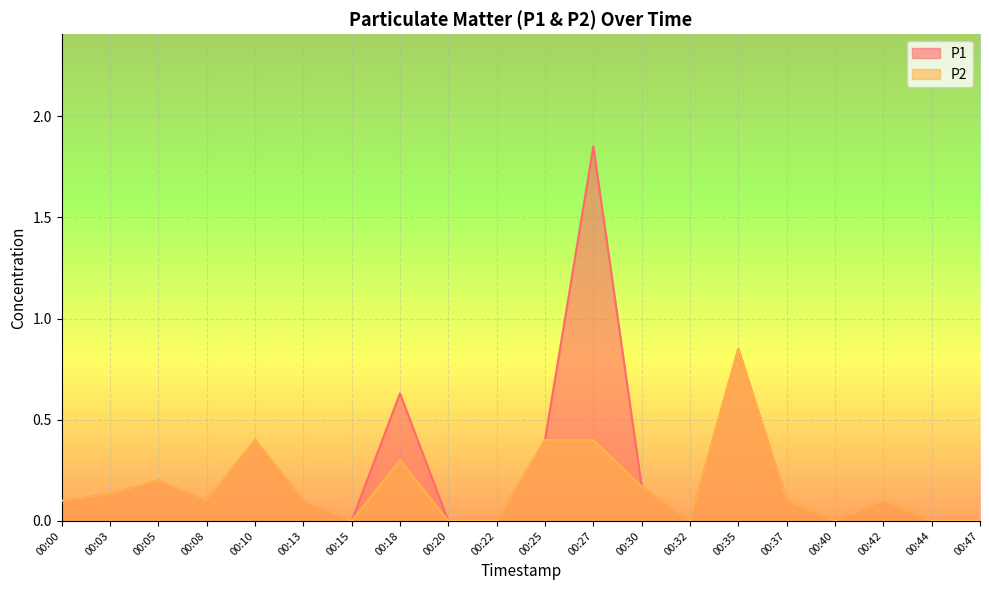

At which category is the sum across all series the highest?

00:27